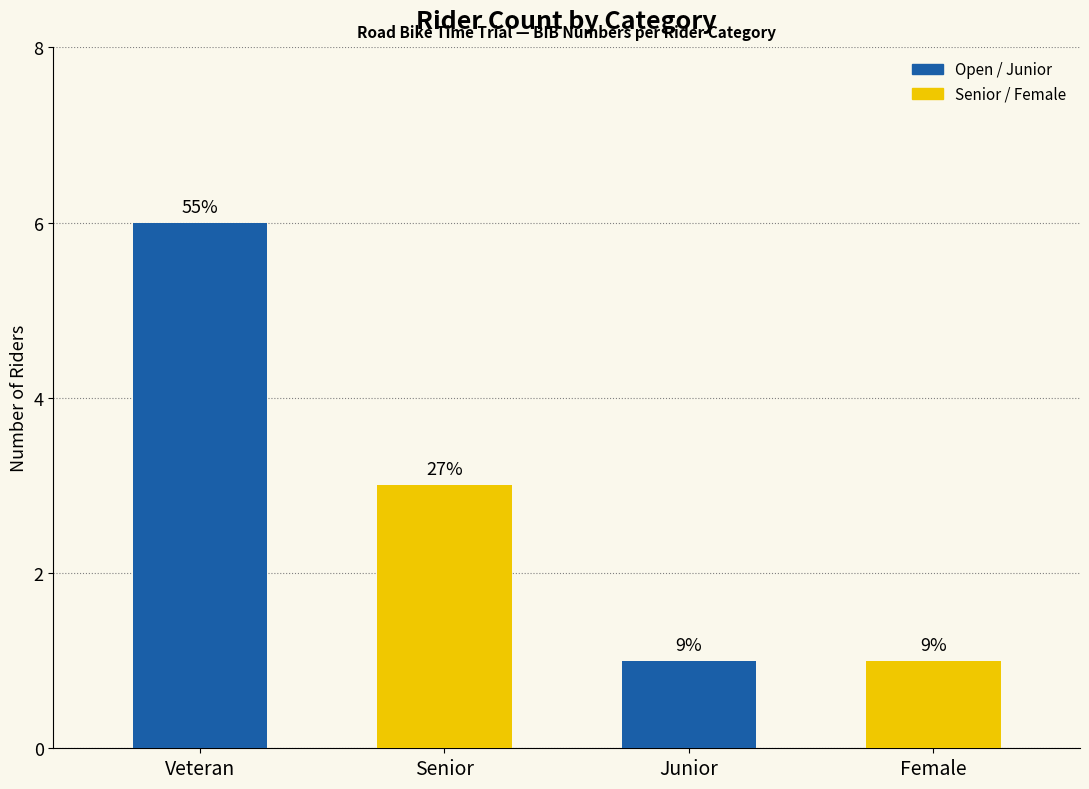

At which label does the data first exceed 3?

Veteran